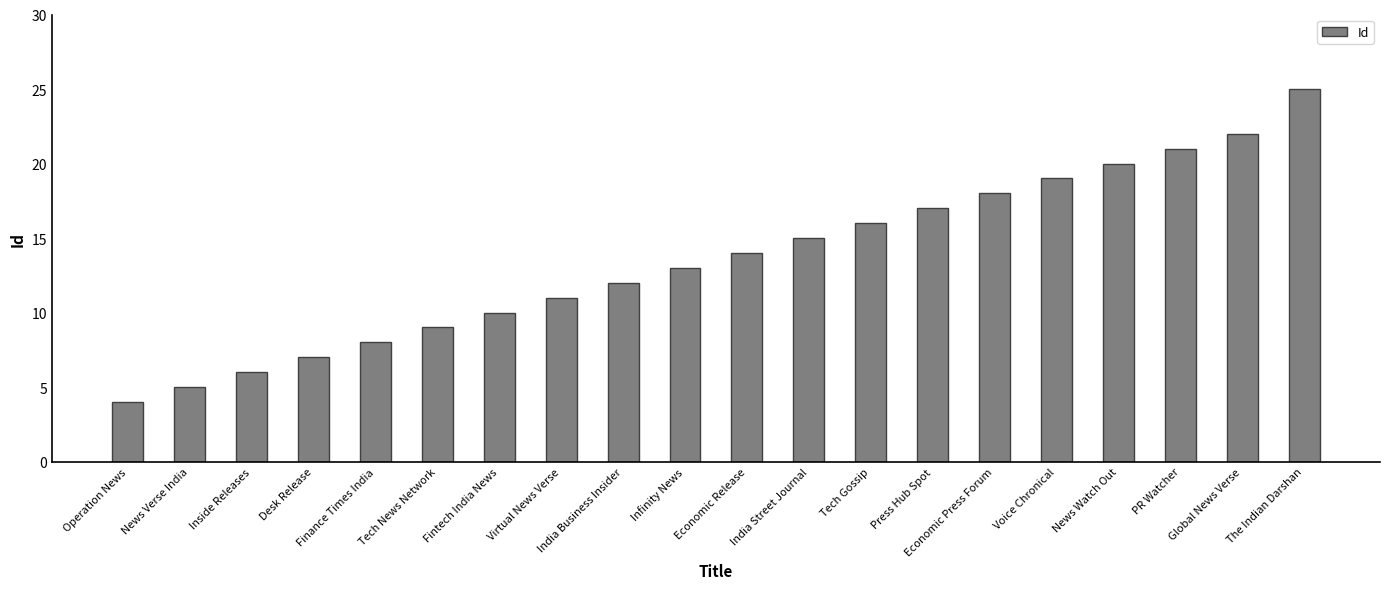

Does the chart contain stacked bars?

No